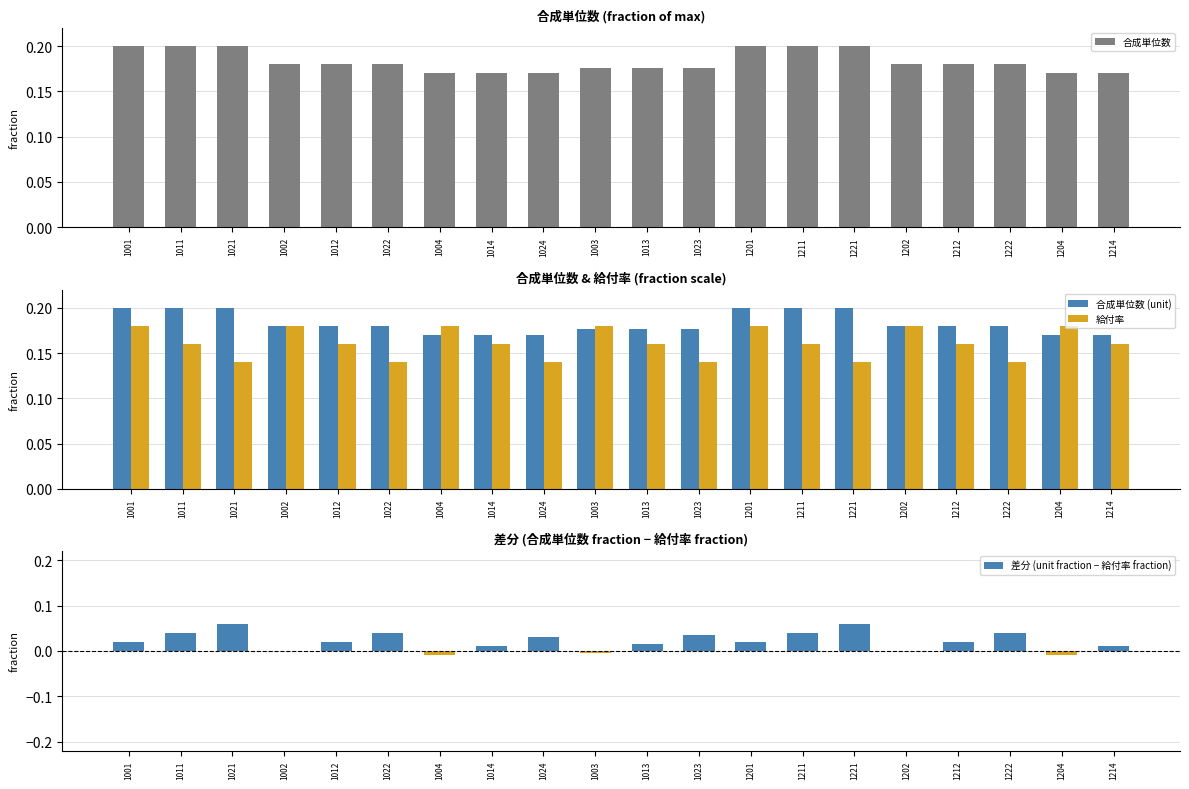

List the series in order of their peak value, highest first.

合成単位数, 合成単位数 (unit), 給付率, 差分 (unit fraction − 給付率 fraction)